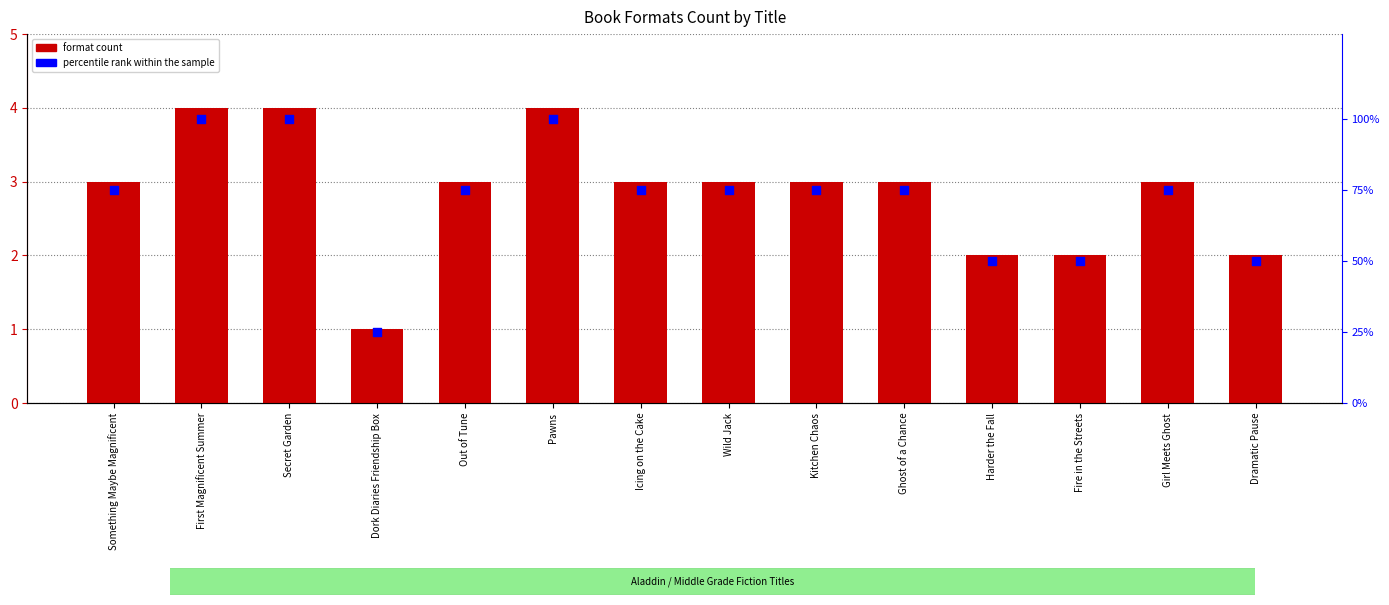

Which series has the largest total across all categories?

percentile rank within the sample